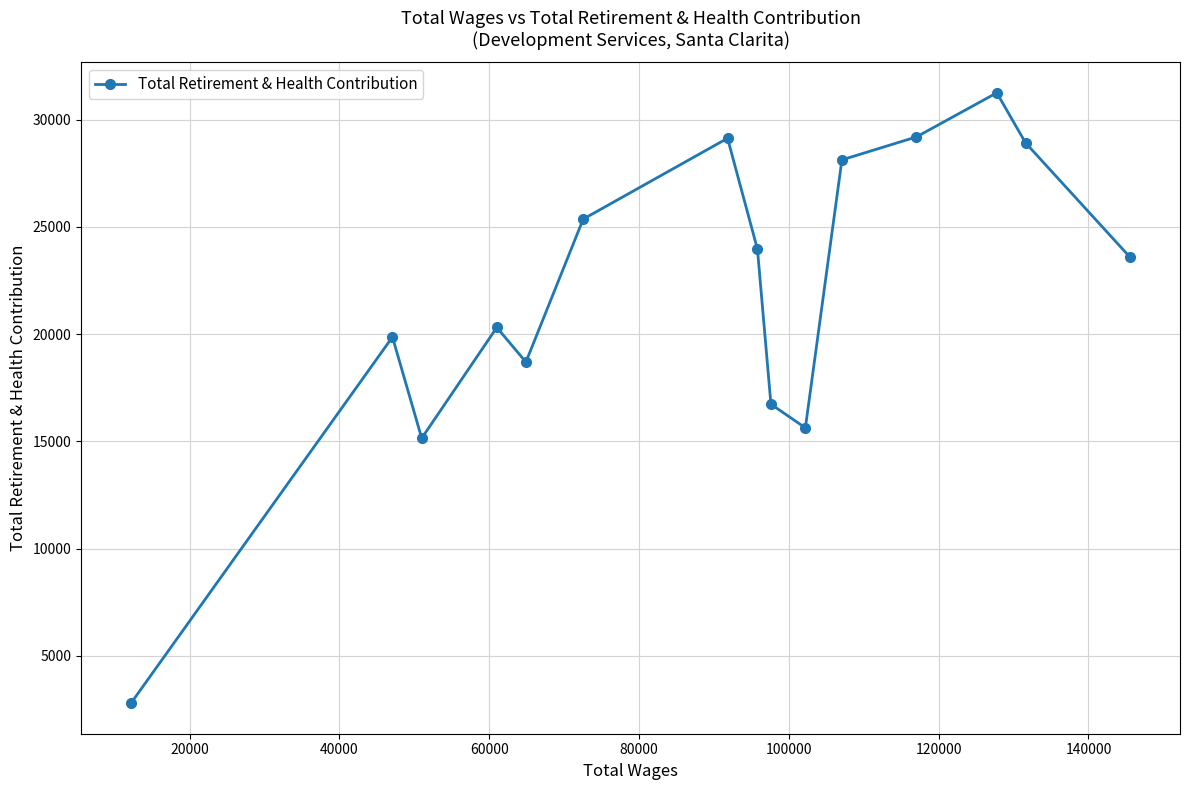

True or false: there are more than 2 points higher than both neighbors.

True